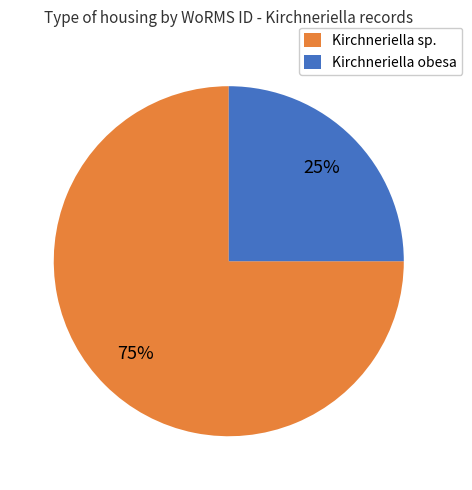

To the nearest percent, what portion does Kirchneriella sp. represent?

75%